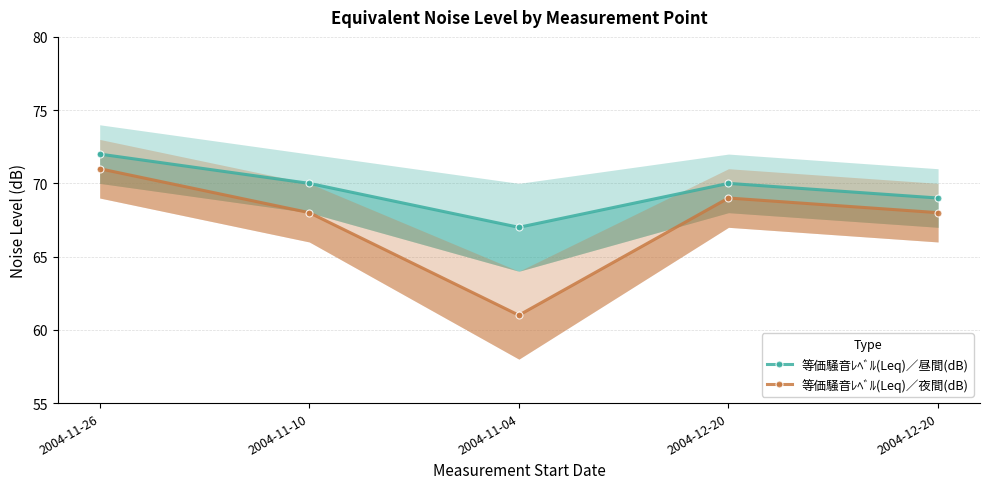

Reading left to right, extract all data points from this chart.

等価騒音ﾚﾍﾞﾙ(Leq)／昼間(dB): 72	70	67	70	69
等価騒音ﾚﾍﾞﾙ(Leq)／夜間(dB): 71	68	61	69	68